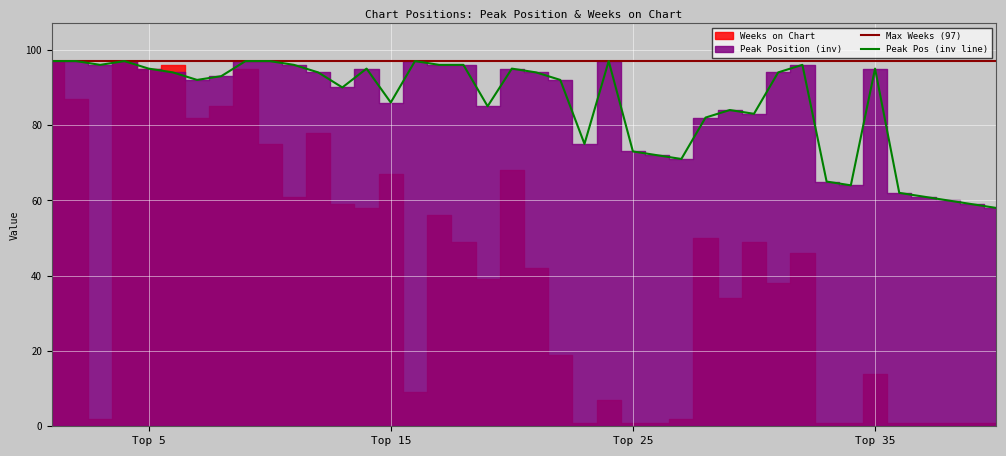

What is the value of the 22nd point from the left?

92